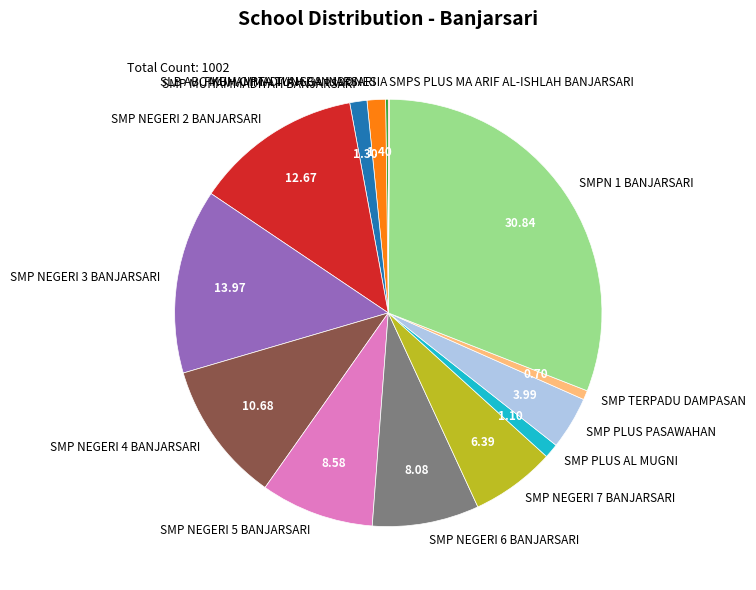

Does any single category account for the majority?

No